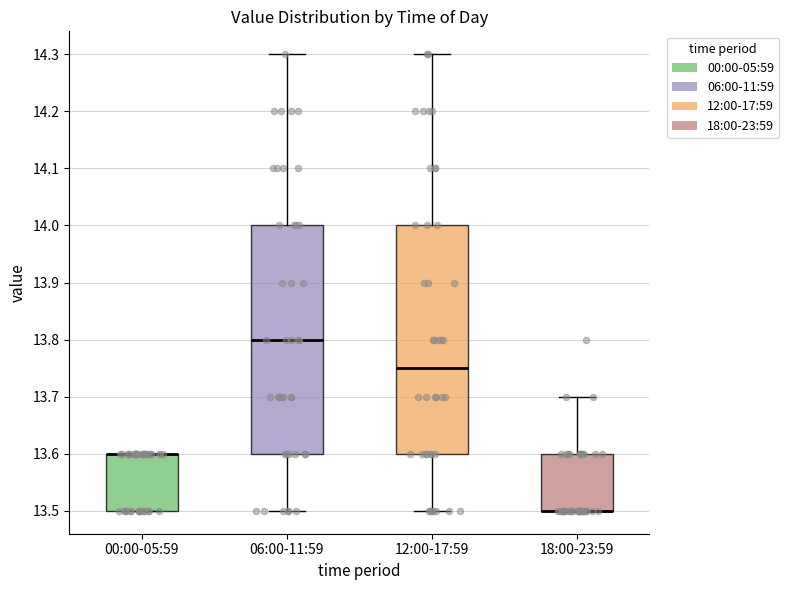

Where is the lower edge of the box for 06:00-11:59 on the y-axis? The values are not printed on the chart, so give them approximately, as read against the axis.

13.60